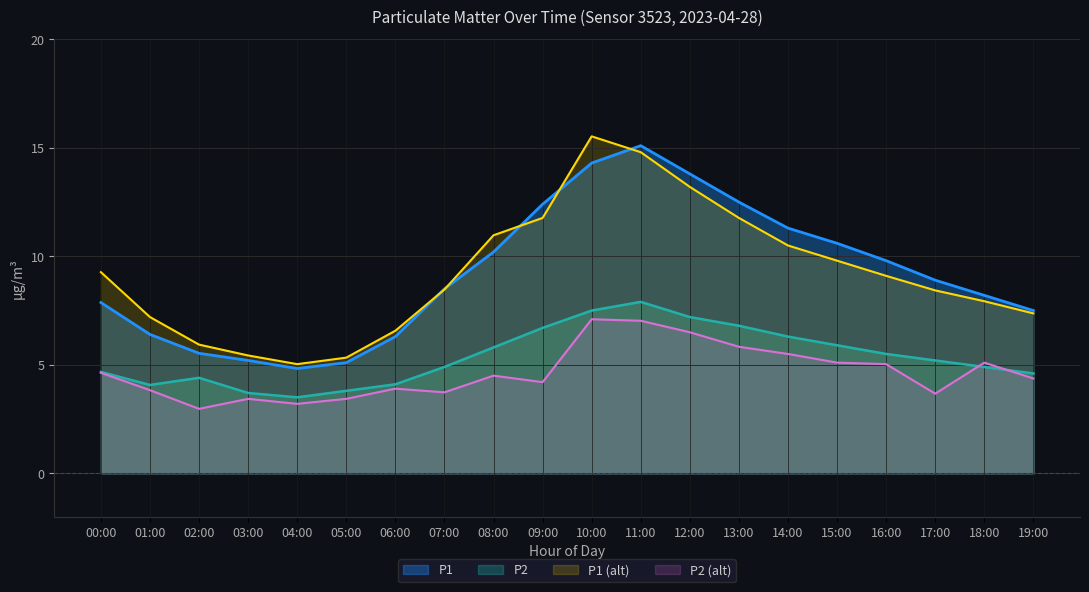

Does the chart have visible grid lines?

Yes